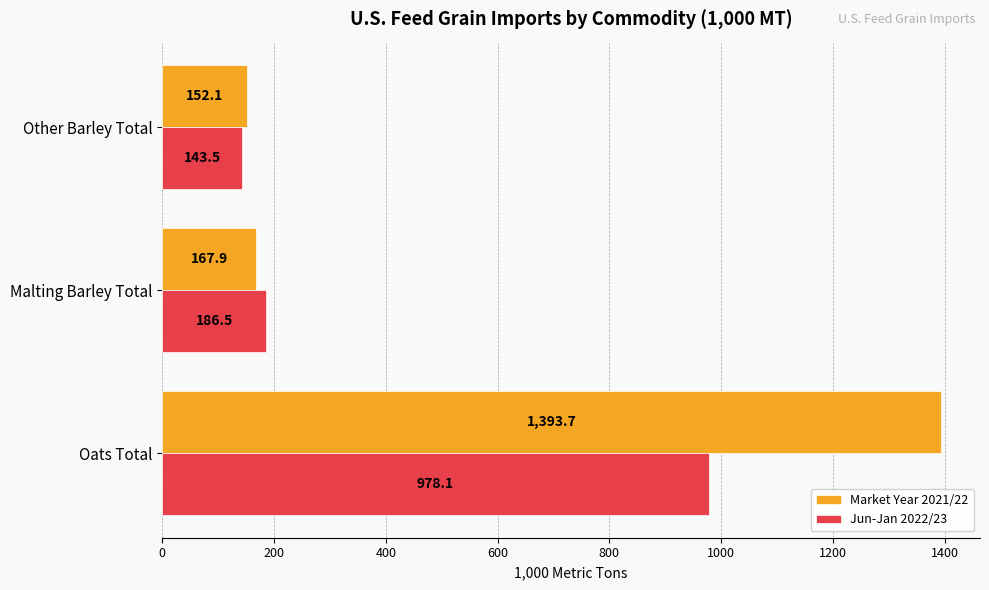

Which category has the lowest value in the Jun-Jan 2022/23 series?

Other Barley Total